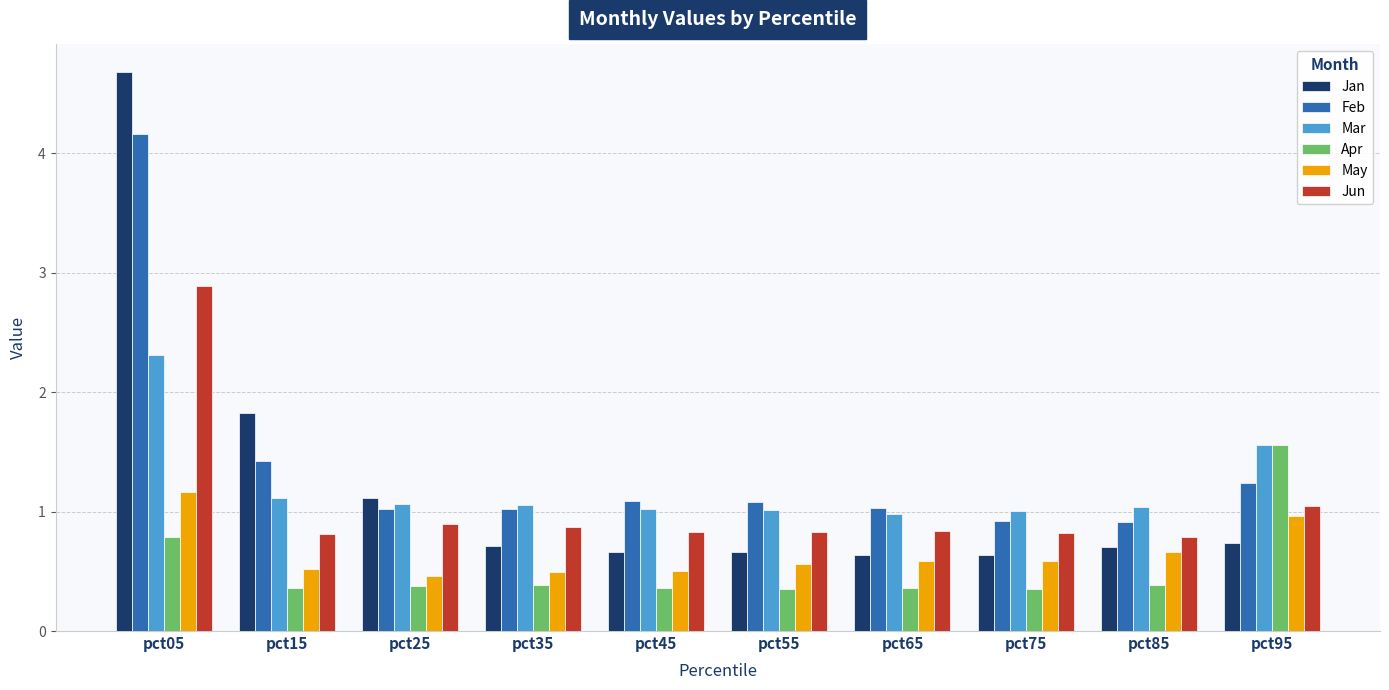

The Feb series shows 1.1 at pct45. True or false?

True